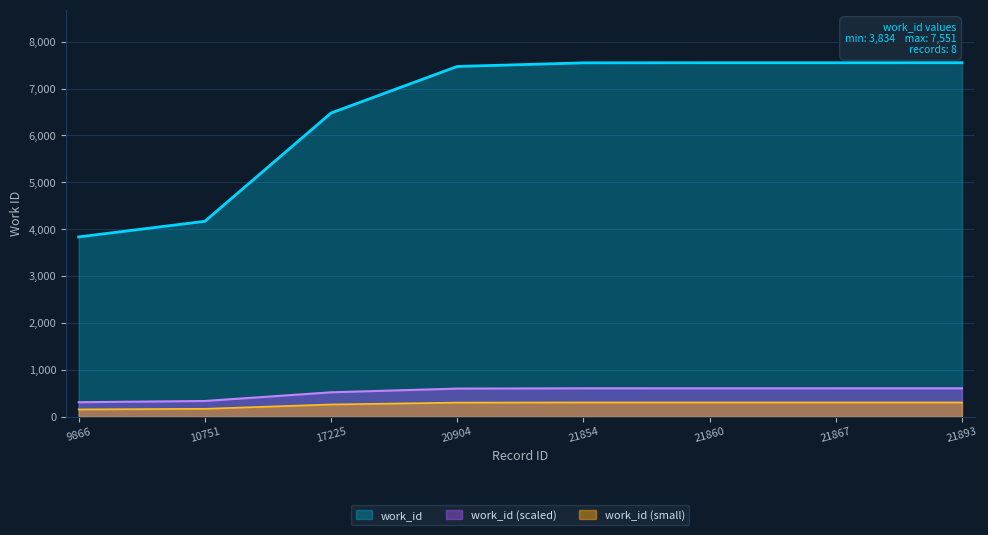

True or false: the data has more than 0 interior local peaks.

False